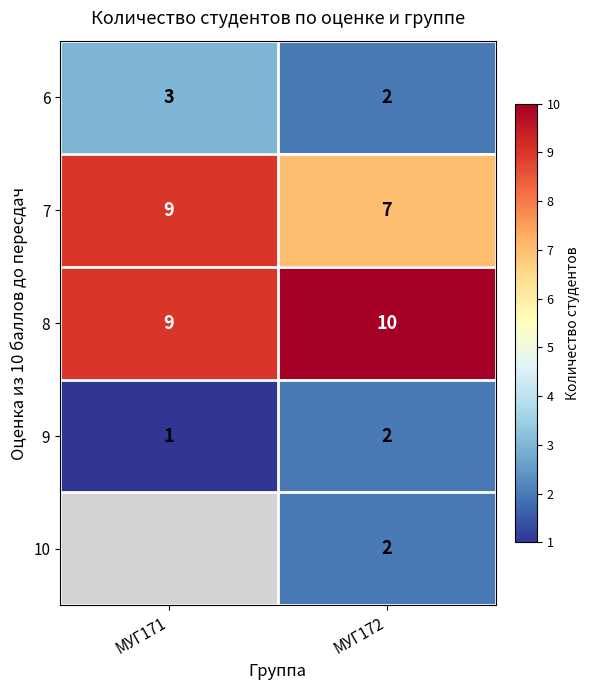

At which label is 9 closest to 1?

МУГ171